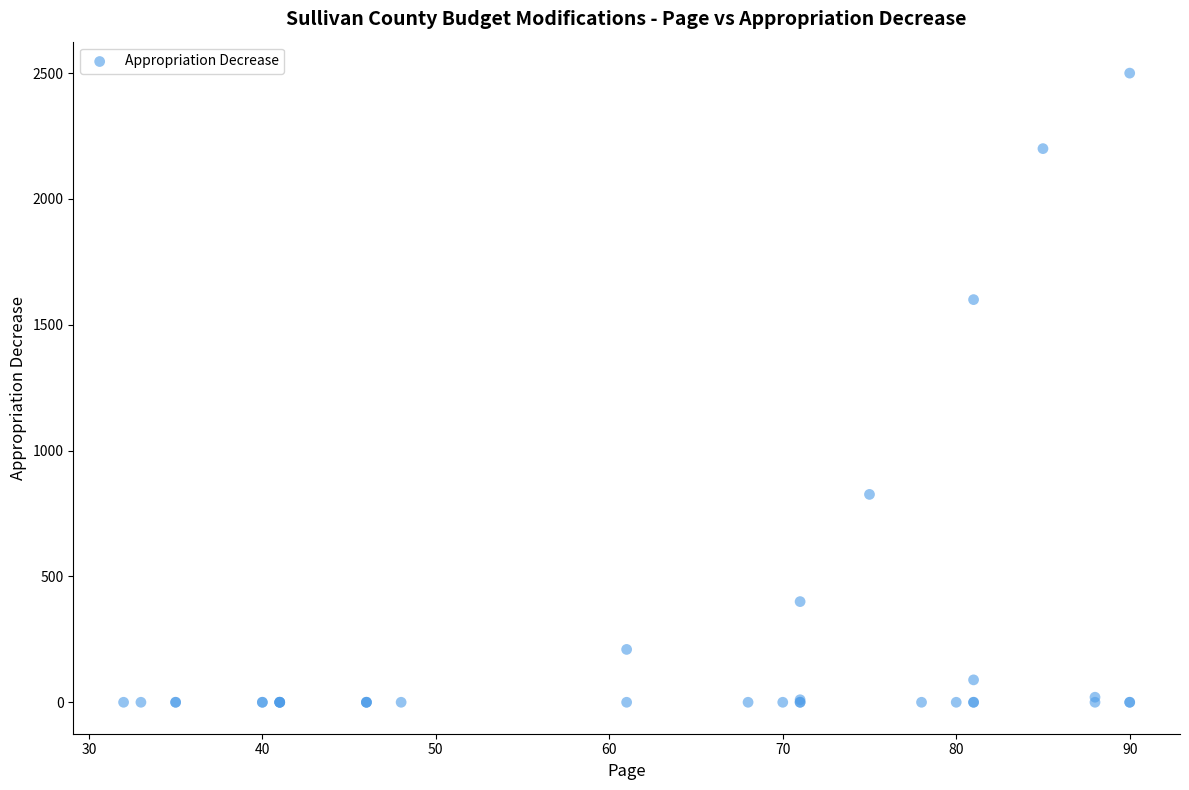

What Y value in the scatter plot is closest to 1250?

1600